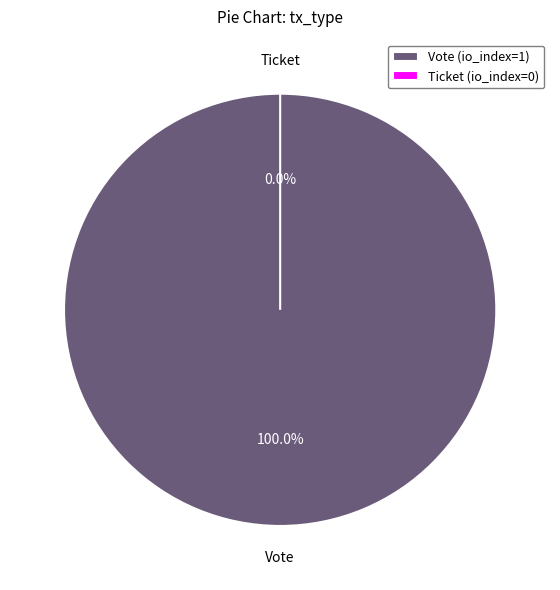

Which category accounts for the majority?

Vote (io_index=1)